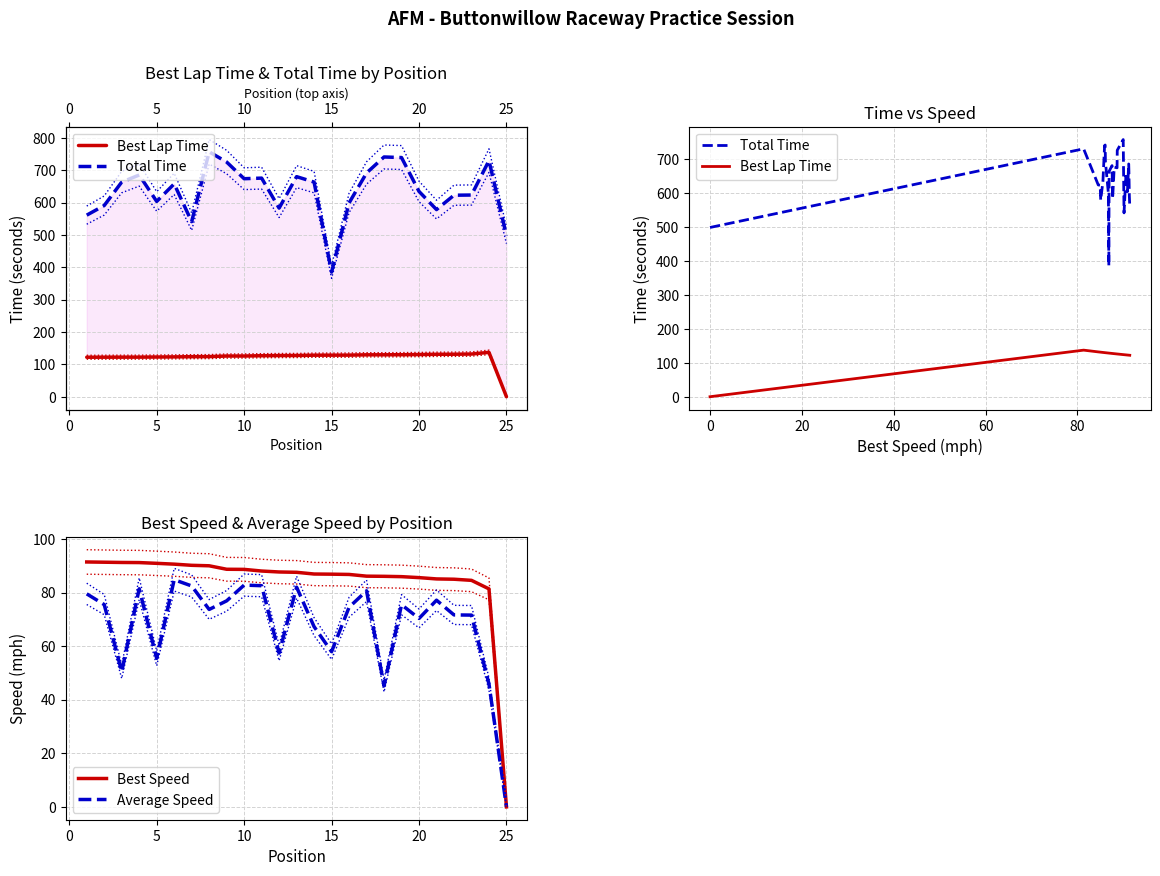

True or false: Best Speed has a value of 85.6 at 20.

True